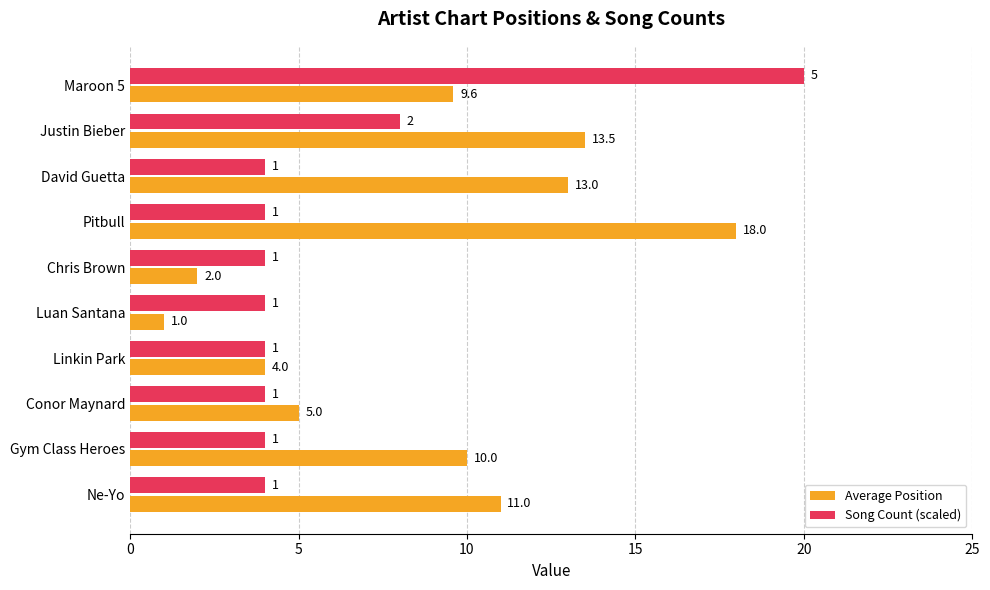

Read the Song Count (scaled) value at Luan Santana.

4.0